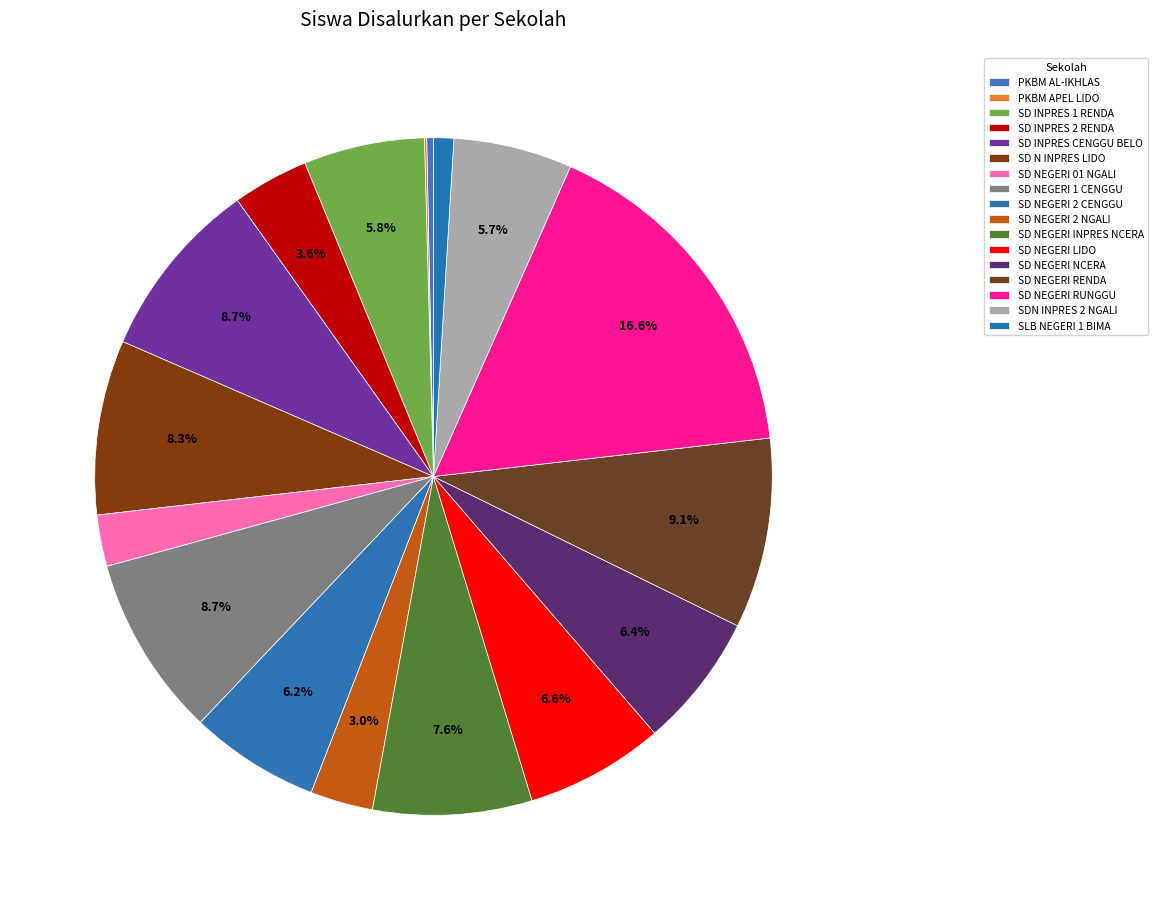

How much of the chart is everything except SD NEGERI 2 NGALI?

97.0%